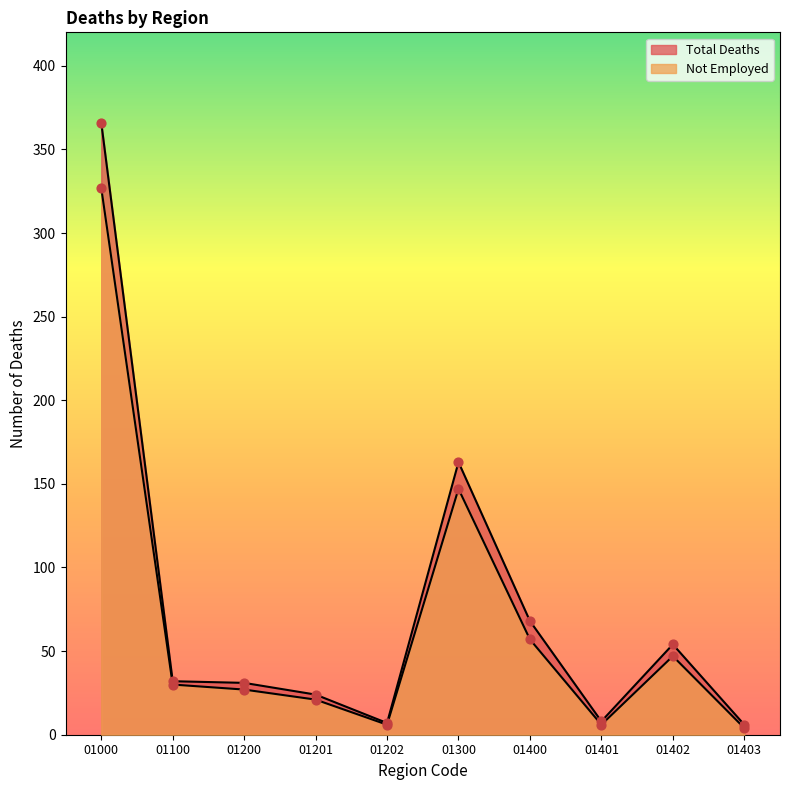

What is the total value across all series at 01403?

10